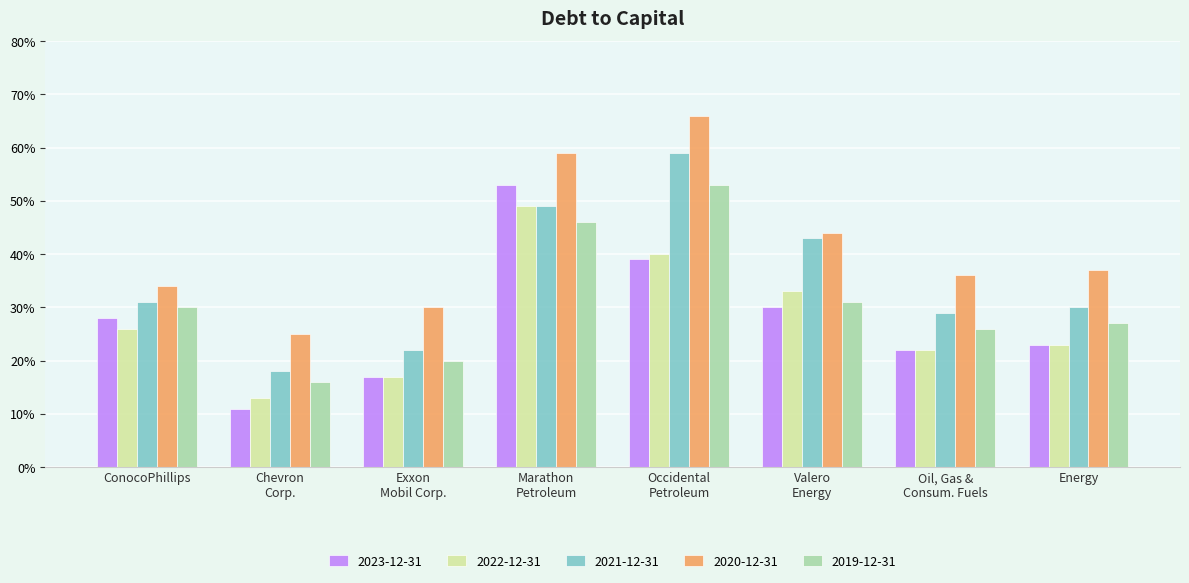

What is the maximum value shown in the chart?

0.7